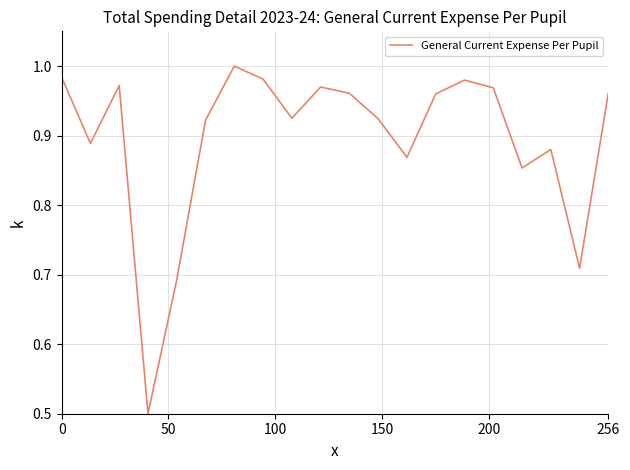

What is the minimum value shown in the chart?

0.5